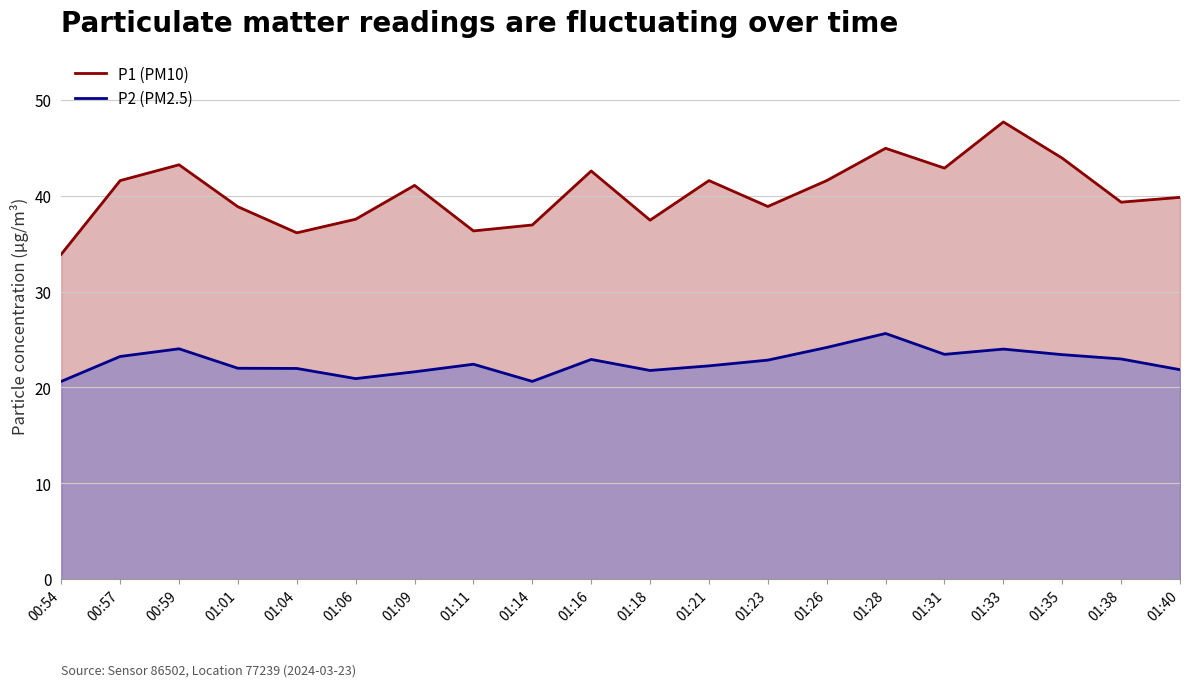

List the series in order of their overall mean, lowest first.

P2, P1